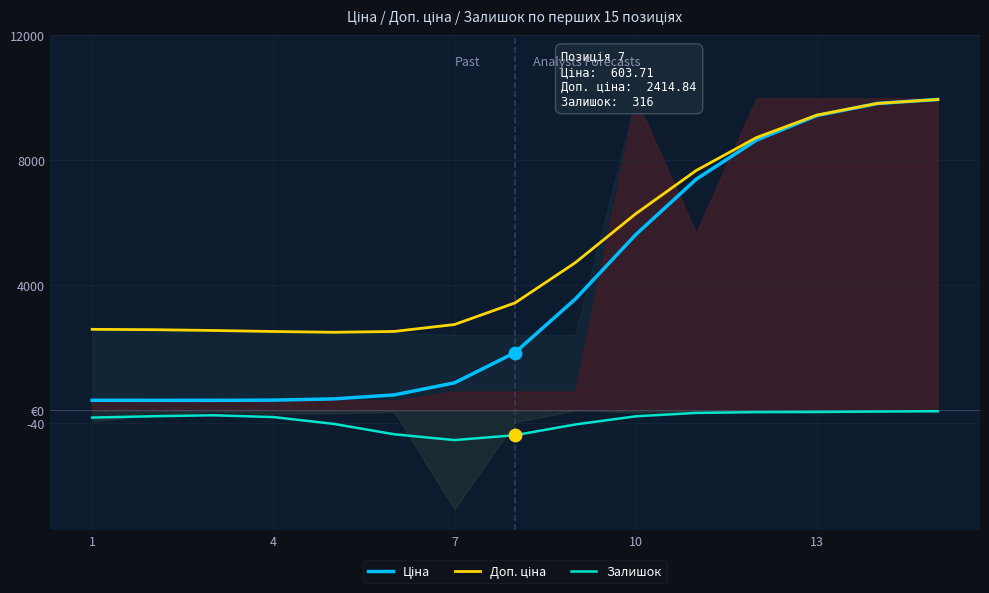

Is the value of Ціна at 10 greater than the value of Залишок at 11?

Yes